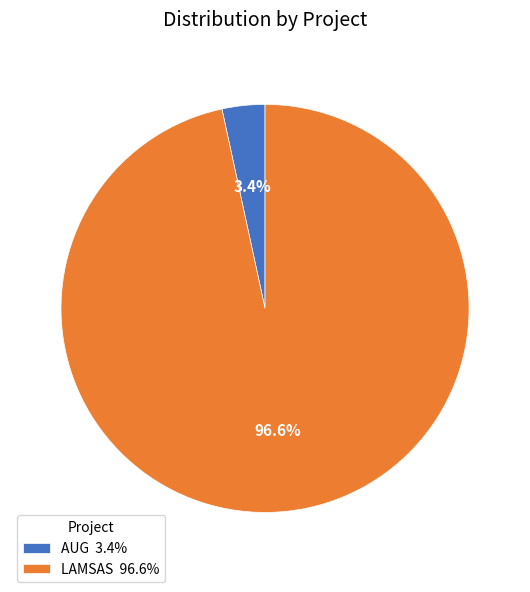

What percentage is NOT represented by LAMSAS?

3.4%